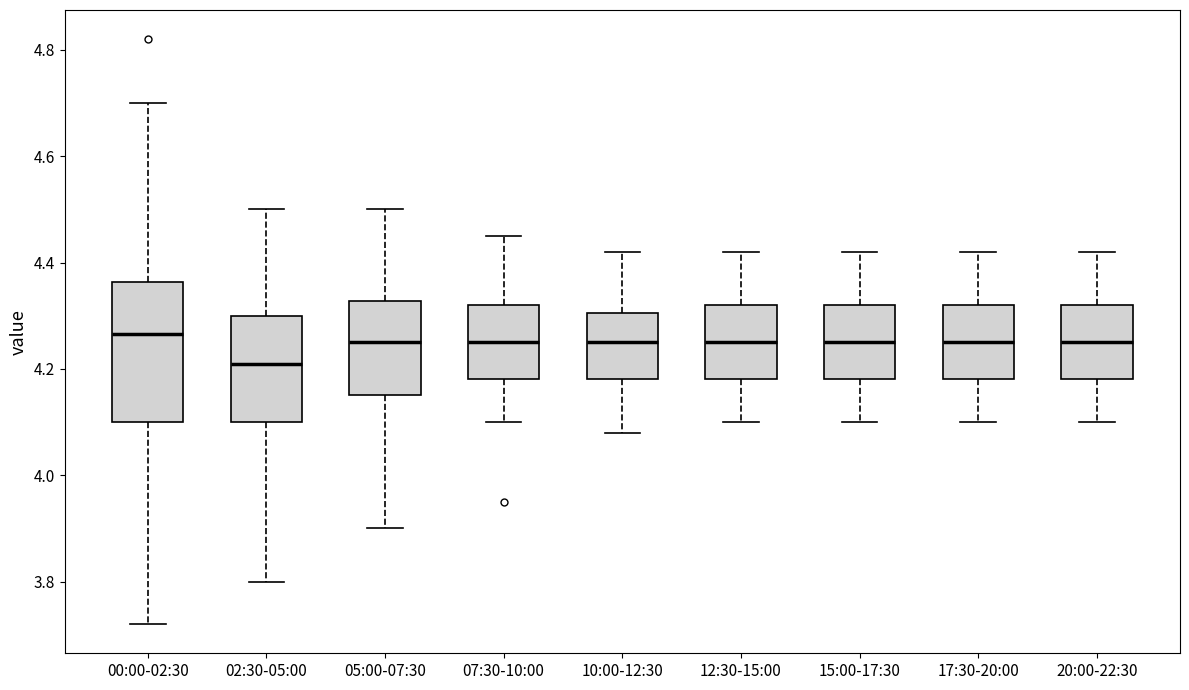

Comparing the boxes themselves (not the whiskers), which one is the tallest?

00:00-02:30